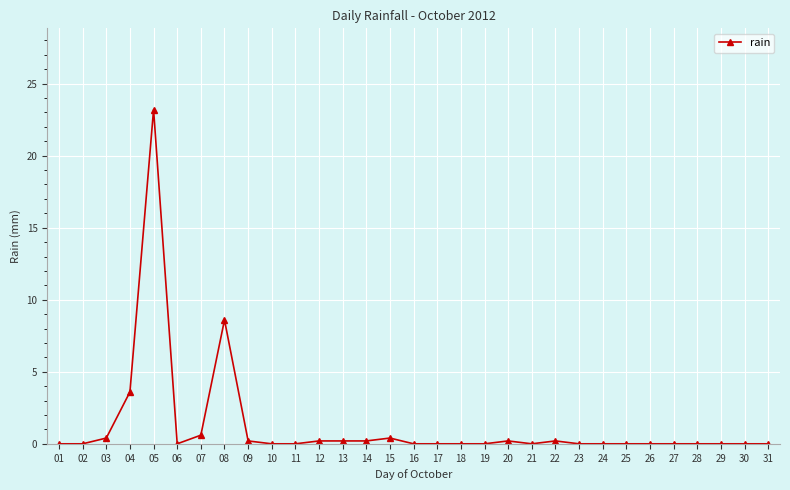

True or false: there are more than 1 points higher than both neighbors.

True